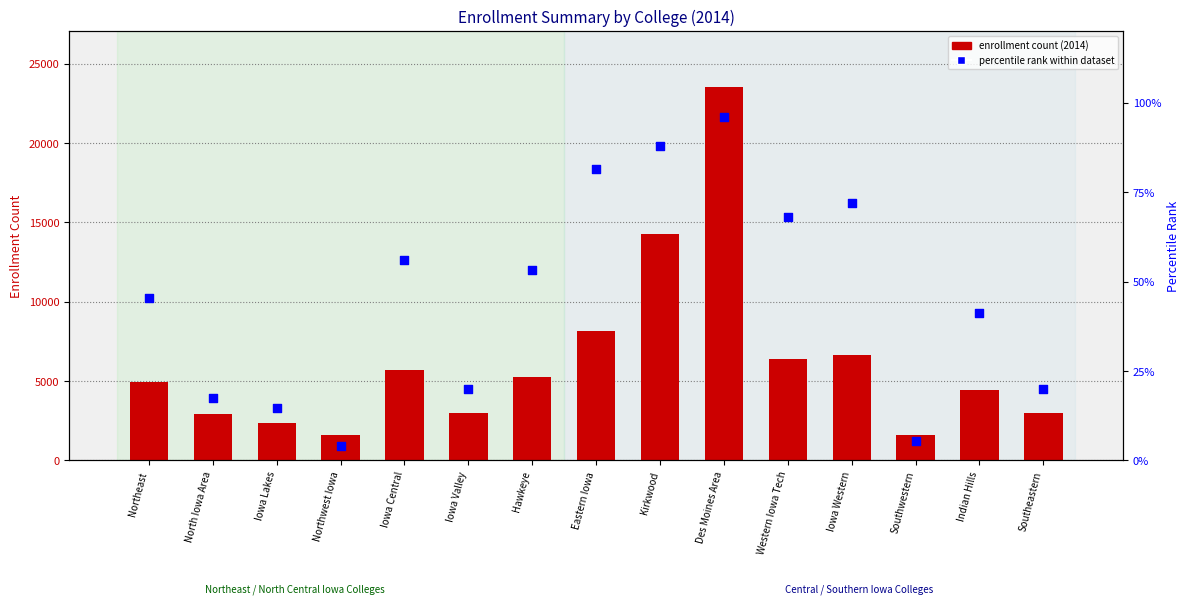

What is the total value across all series at Southwestern?

1605.3